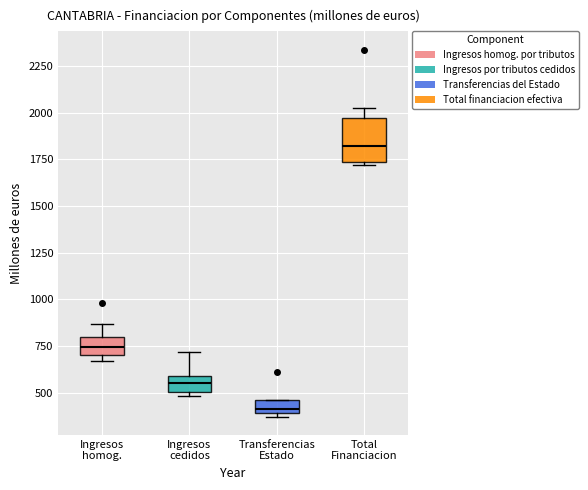

Which box is the tallest, from its lower edge to its upper edge?

Total Financiacion